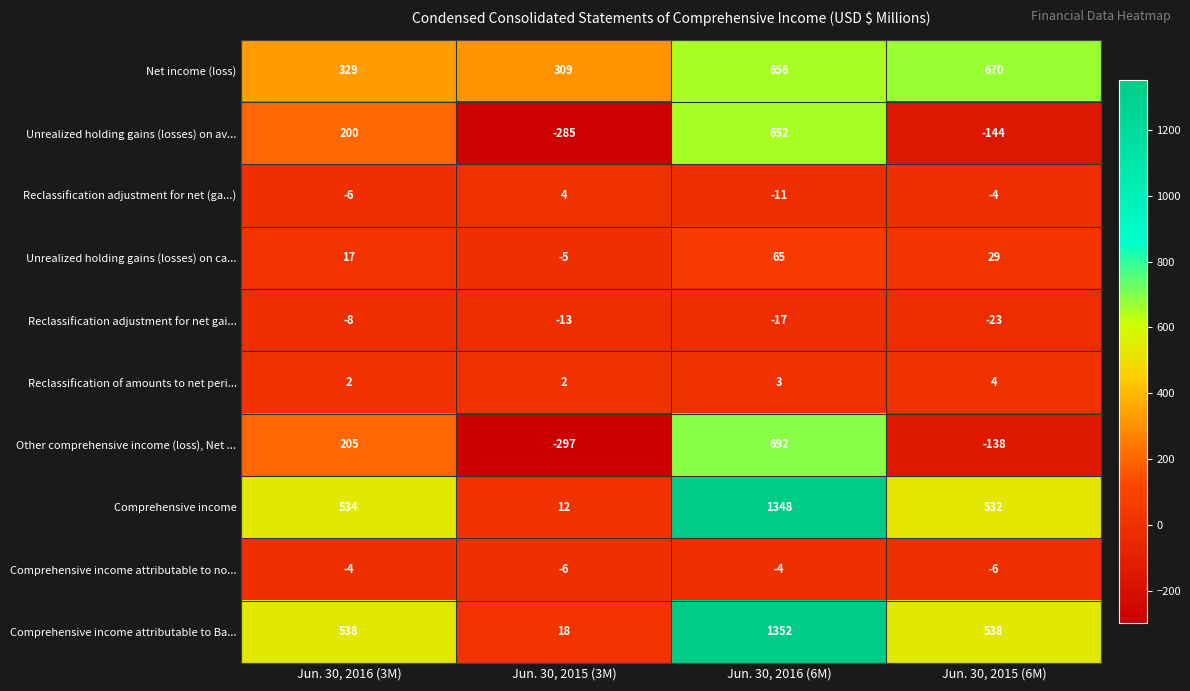

At Jun. 30, 2015 (3M), list the series in order from largest to smallest.

Net income (loss), Comprehensive income attributable to Ba..., Comprehensive income, Reclassification adjustment for net (ga...), Reclassification of amounts to net peri..., Unrealized holding gains (losses) on ca..., Comprehensive income attributable to no..., Reclassification adjustment for net gai..., Unrealized holding gains (losses) on av..., Other comprehensive income (loss), Net ...